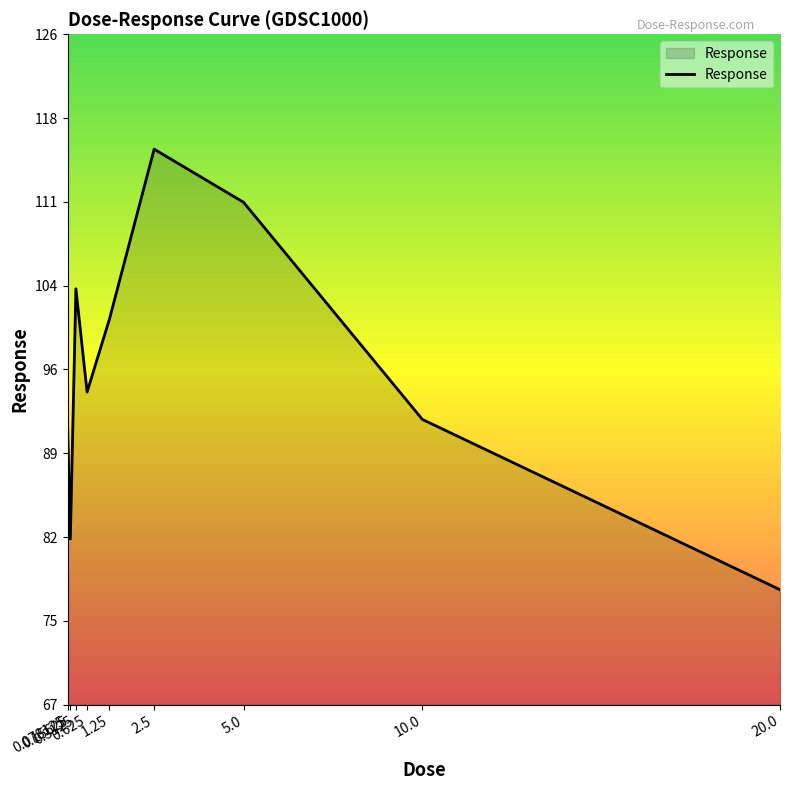

Approximately how many times larger is the value at 10.0 compared to 2.5?

0.8